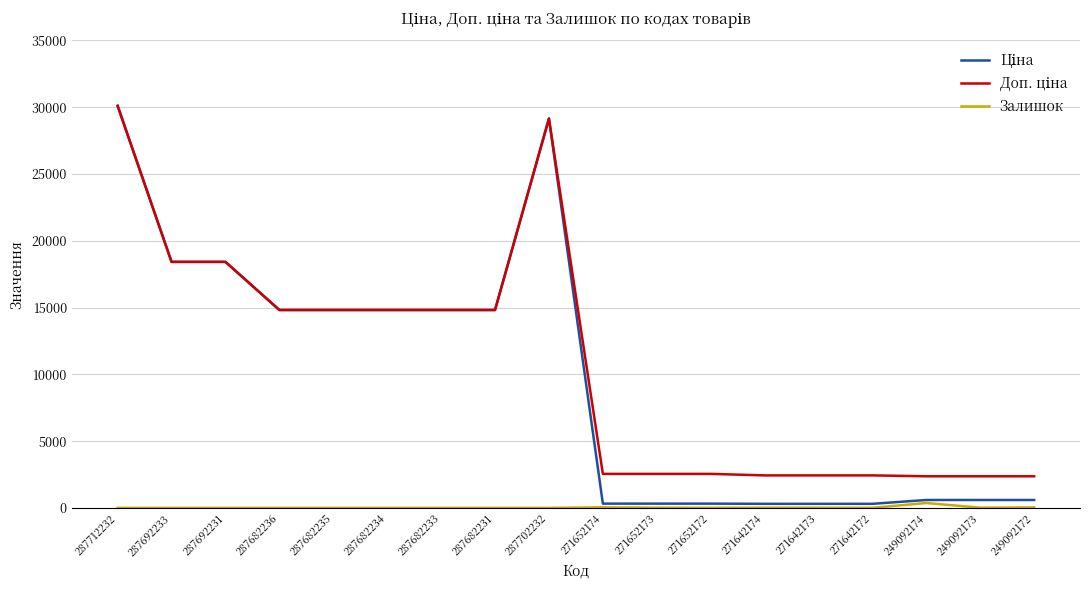

What is the maximum value for Залишок?

365.0